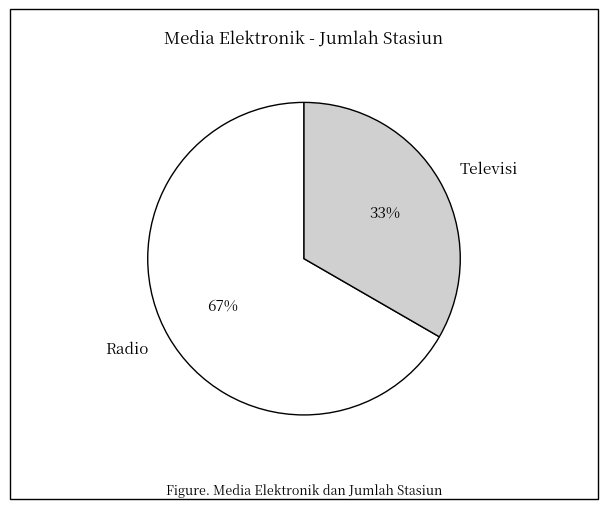

Combined, do Radio and Televisi account for over 50%?

Yes